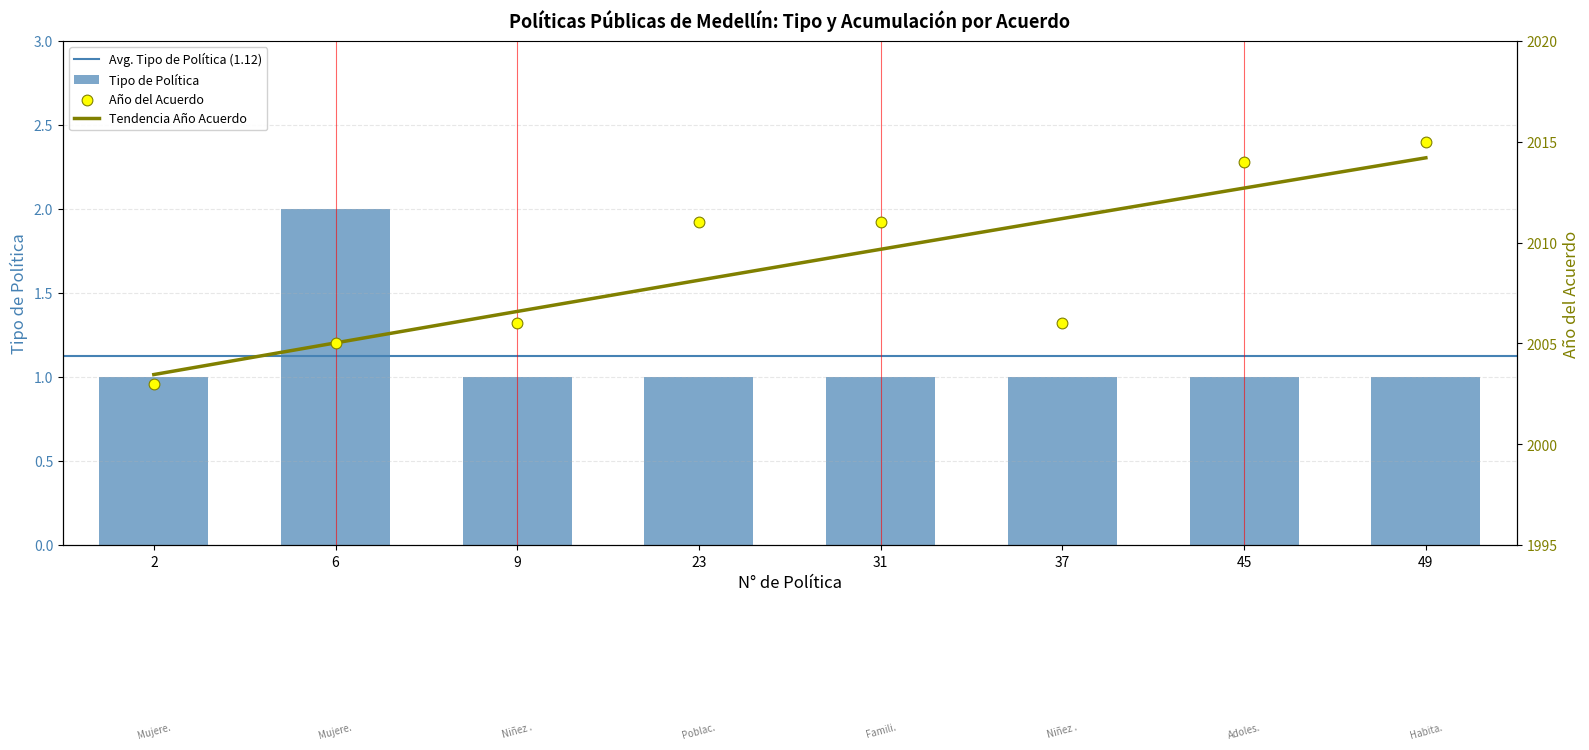

What is the change in value from 6 to 23?

-1